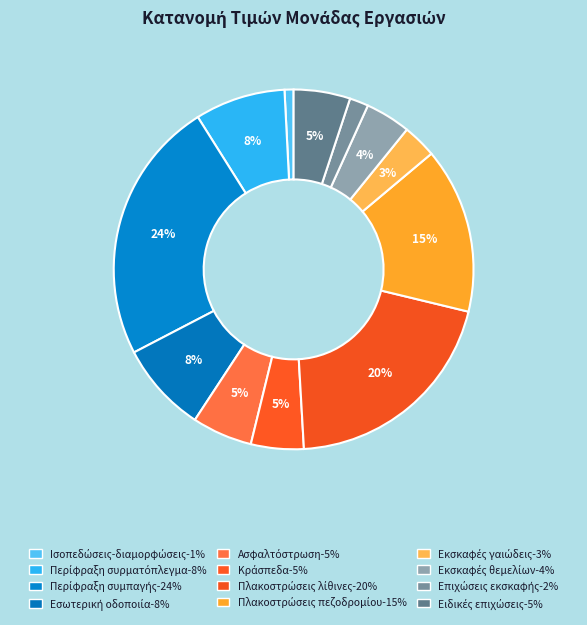

To the nearest percent, what percentage of the pie is Περίφραξη συμπαγής?

24%